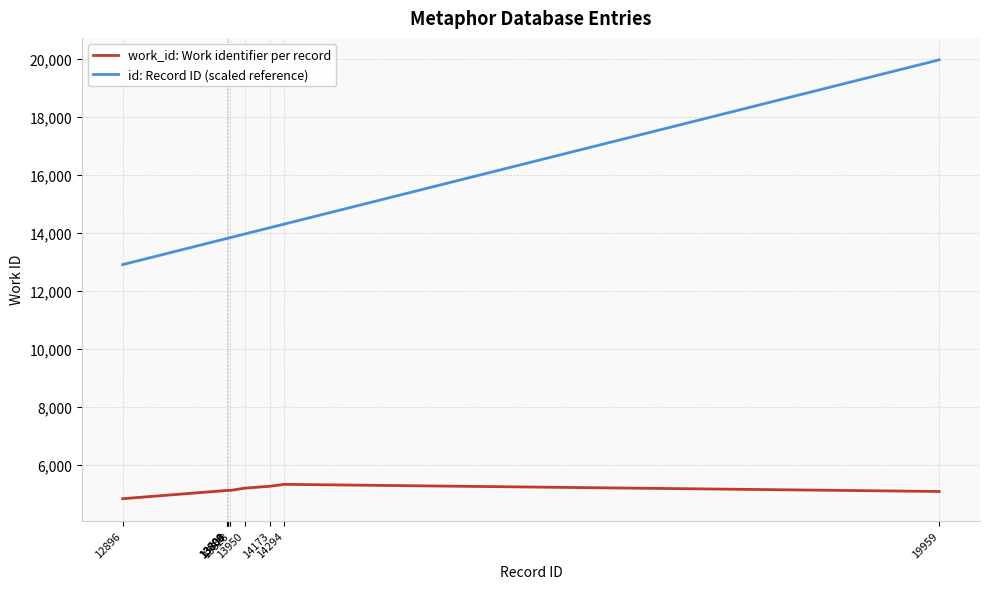

True or false: work_id: Work identifier per record has a value of 5106 at 13804.

True